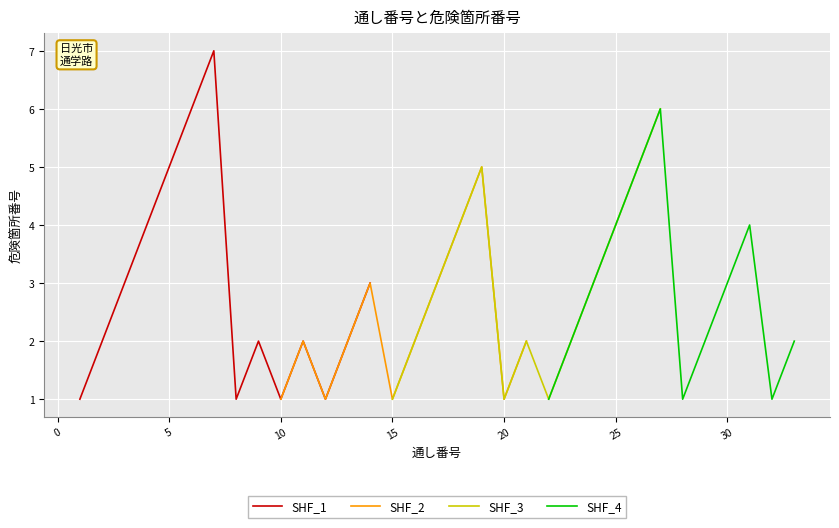

True or false: 危険箇所番号_学校4 and 危険箇所番号_学校3 cross at least once.

False